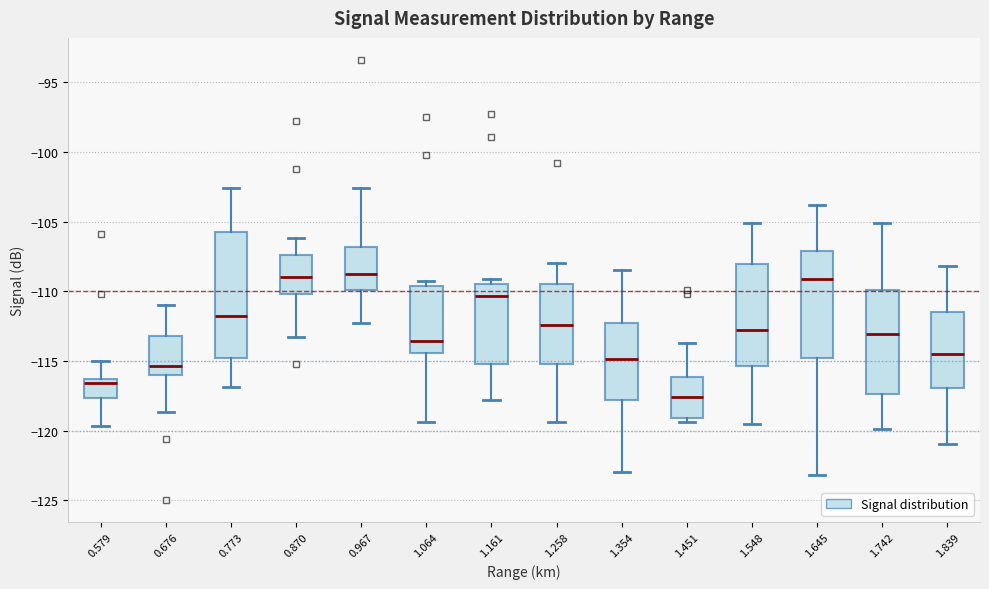

Where is the lower edge of the box at x = 1.064 on the y-axis? The values are not printed on the chart, so give them approximately, as read against the axis.

-114.5